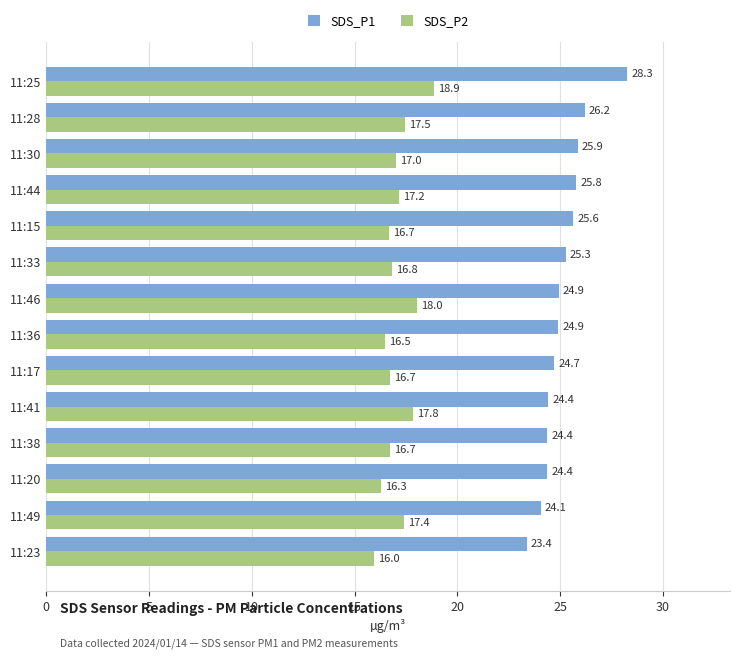

At 11:41, list the series in order from largest to smallest.

SDS_P1, SDS_P2